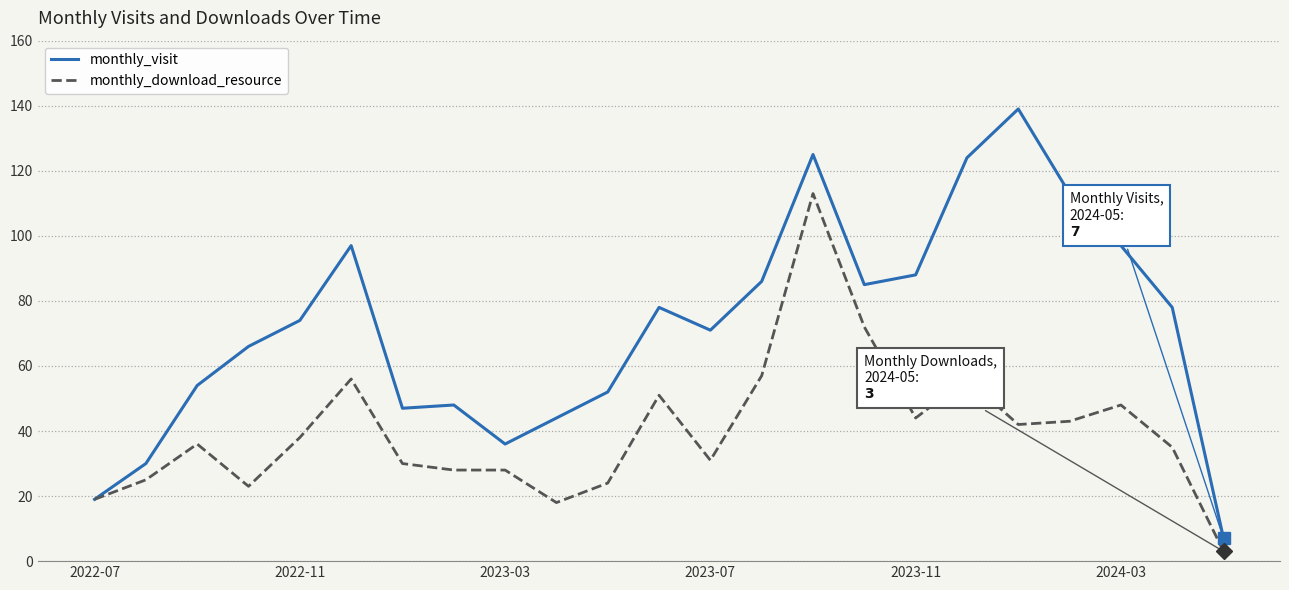

Rank the series by their maximum value, from lowest to highest.

monthly_download_resource, monthly_visit